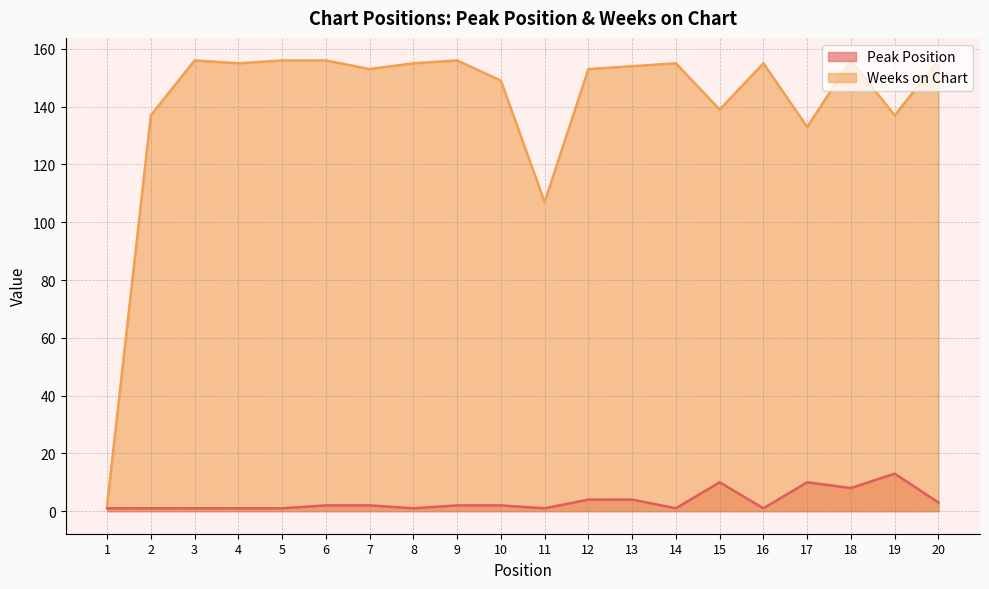

The value of Weeks on Chart at 19 is 137. True or false?

True